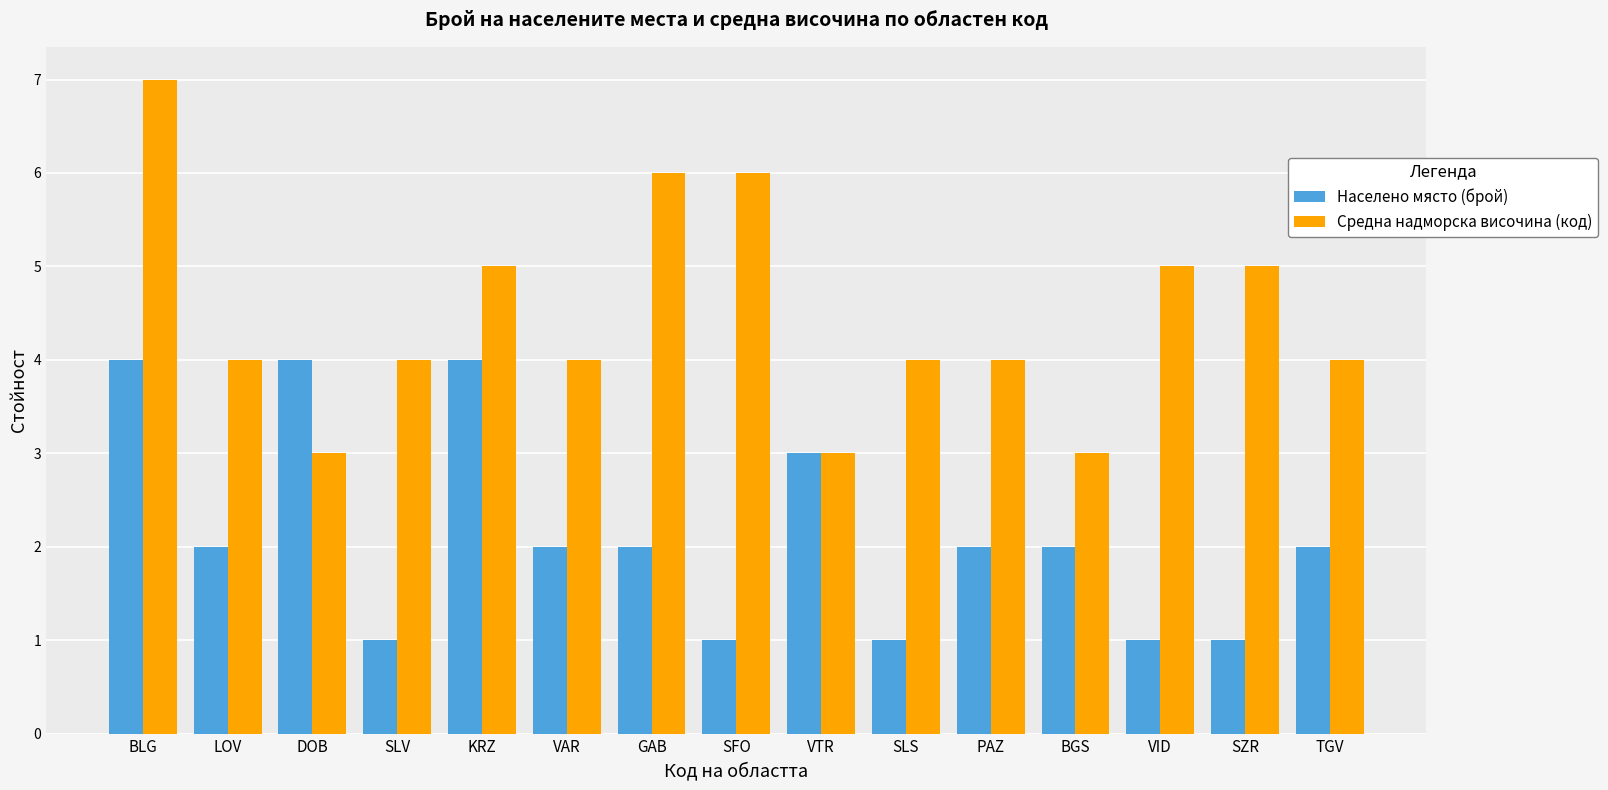

At which category is the sum across all series the highest?

BLG